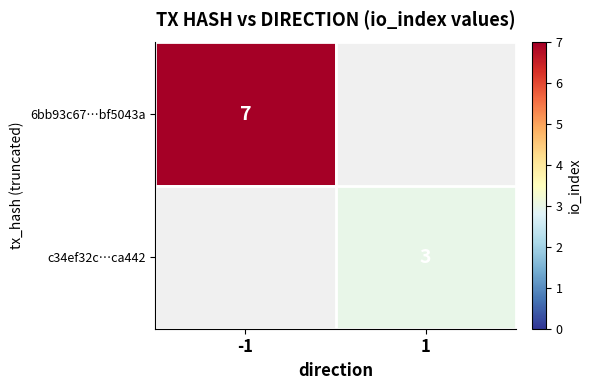

How many categories are shown in the chart?

2